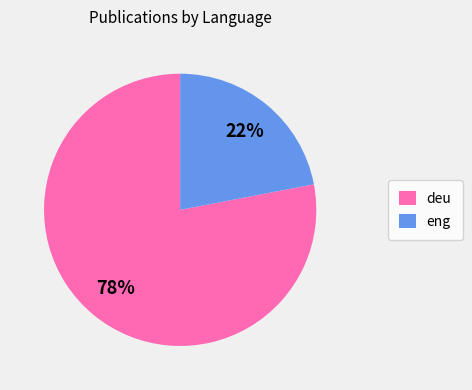

Is there a majority slice in this chart?

Yes